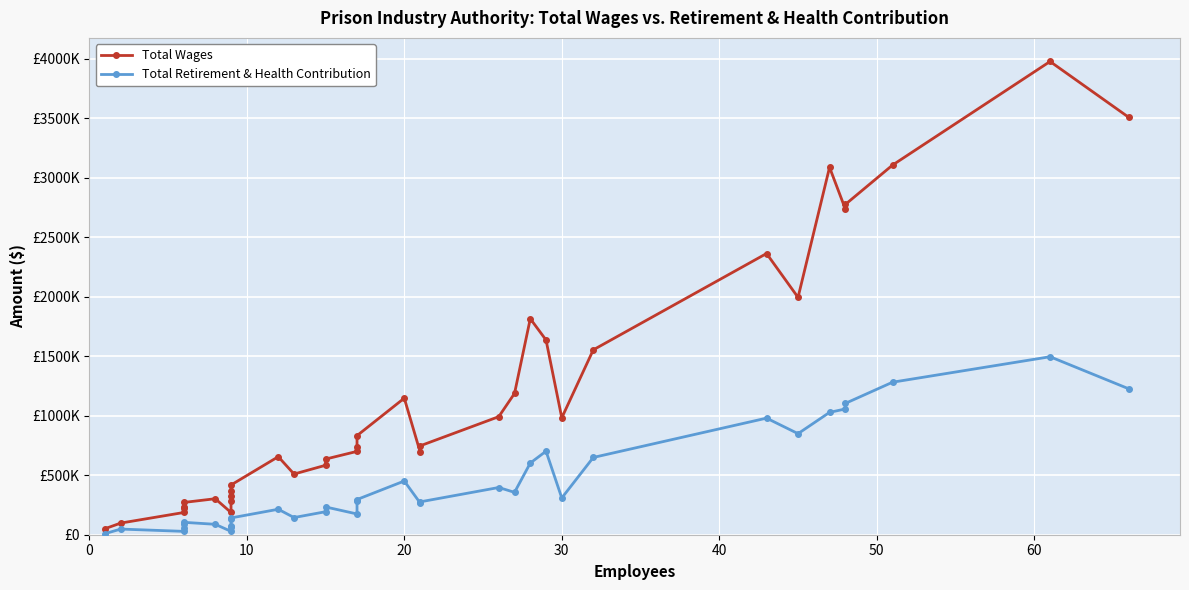

At which label does Total Wages first exceed 734719?

17